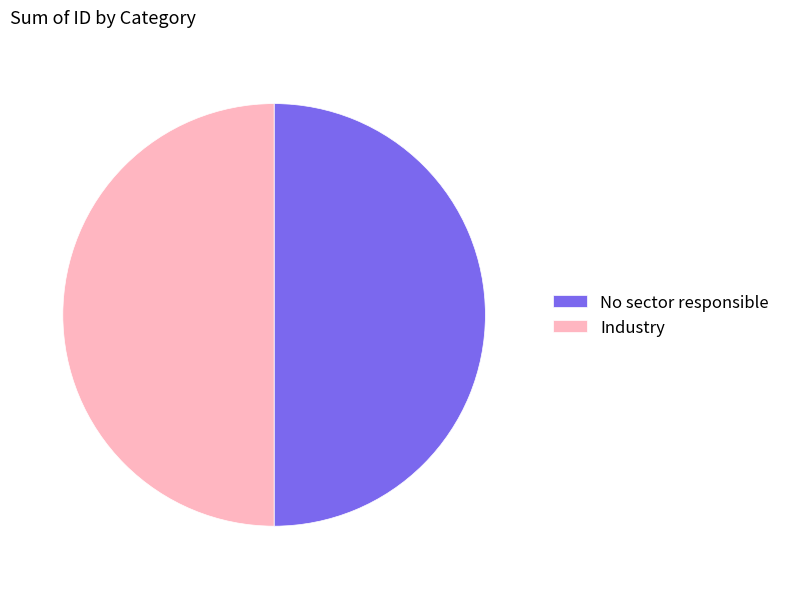

Approximately how many times larger is the value at No sector responsible compared to Industry?

1.0